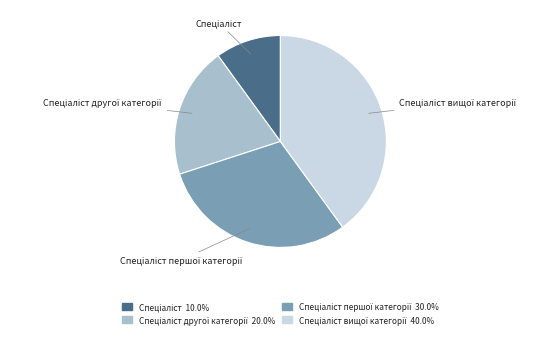

Is there any slice that represents more than half of the pie?

No